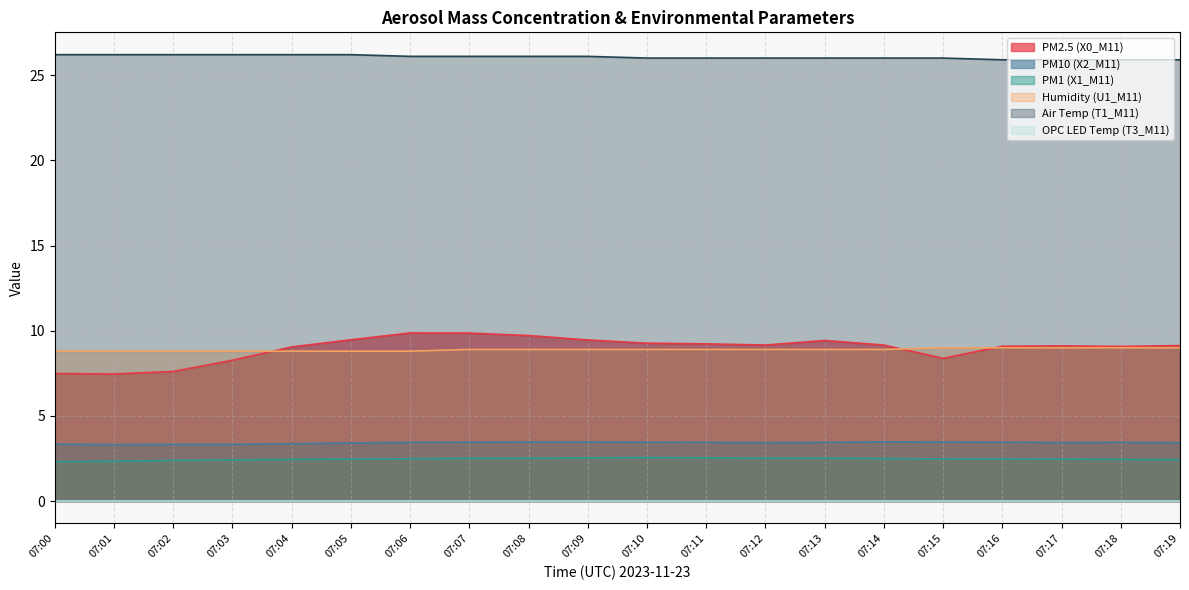

True or false: PM2.5 (X0_M11) and PM1 (X1_M11) cross at least once.

False